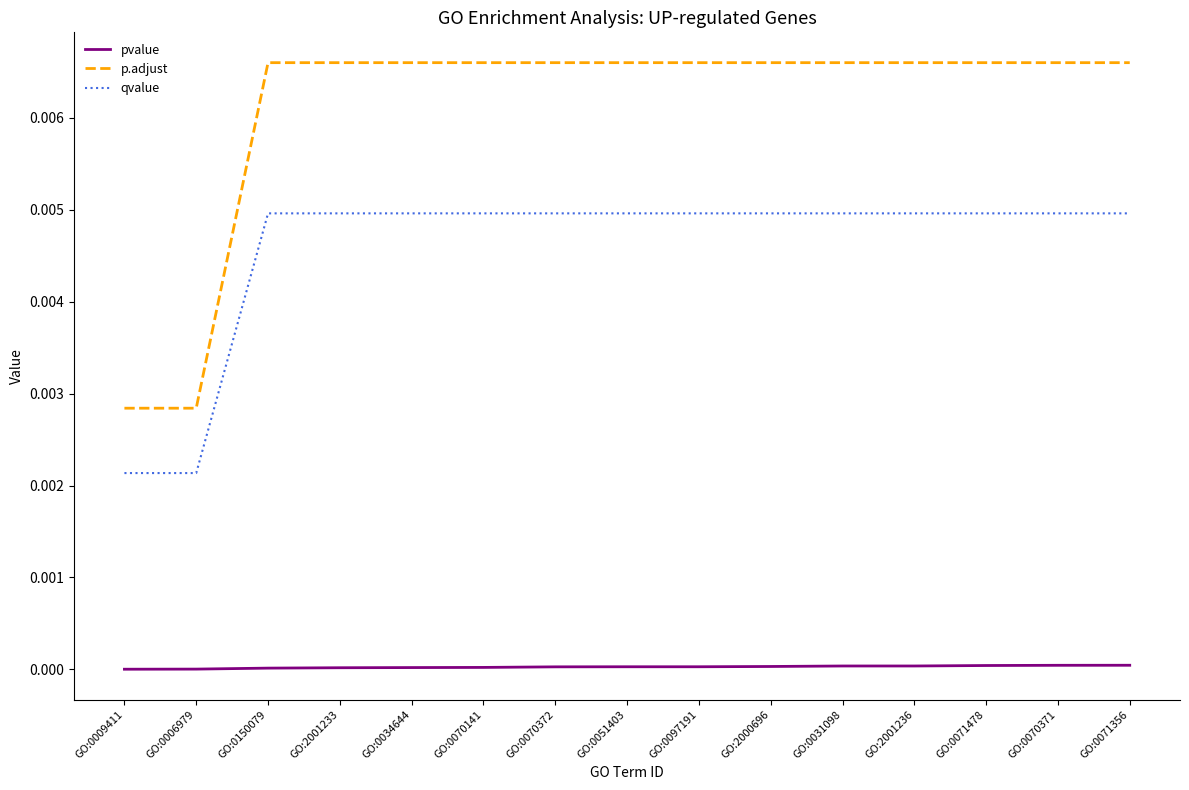

What position from the right is GO:0070141?

10